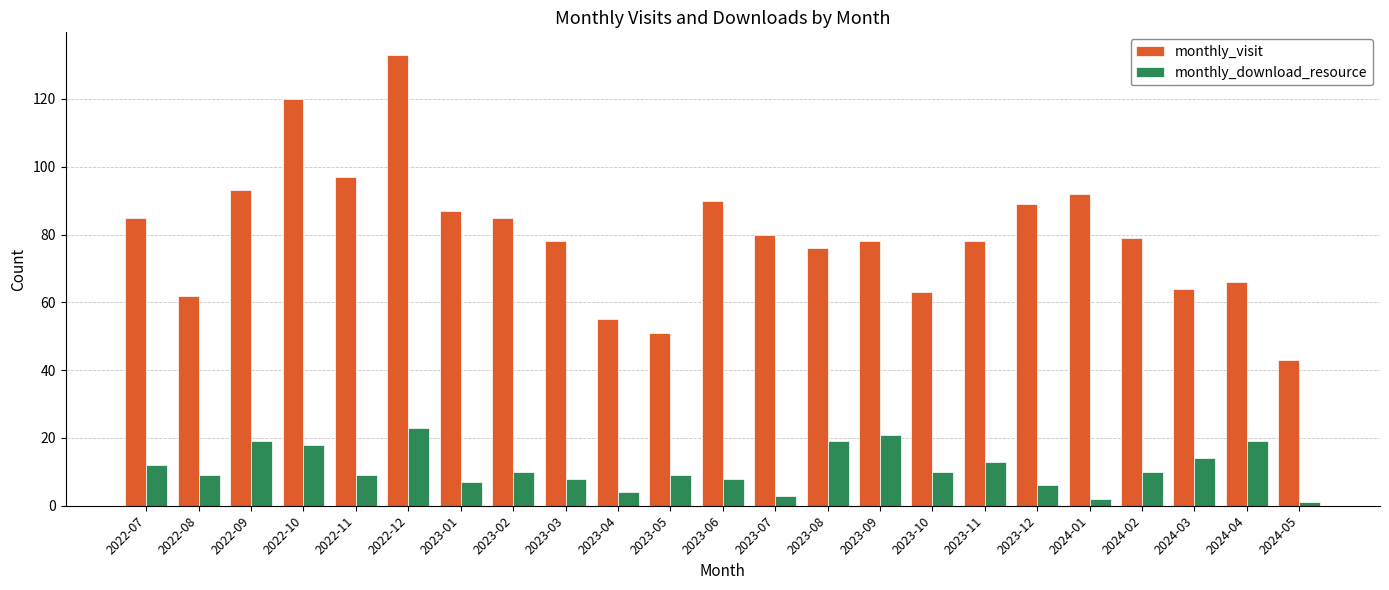

What is the difference between the highest and lowest values at 2024-02?

69